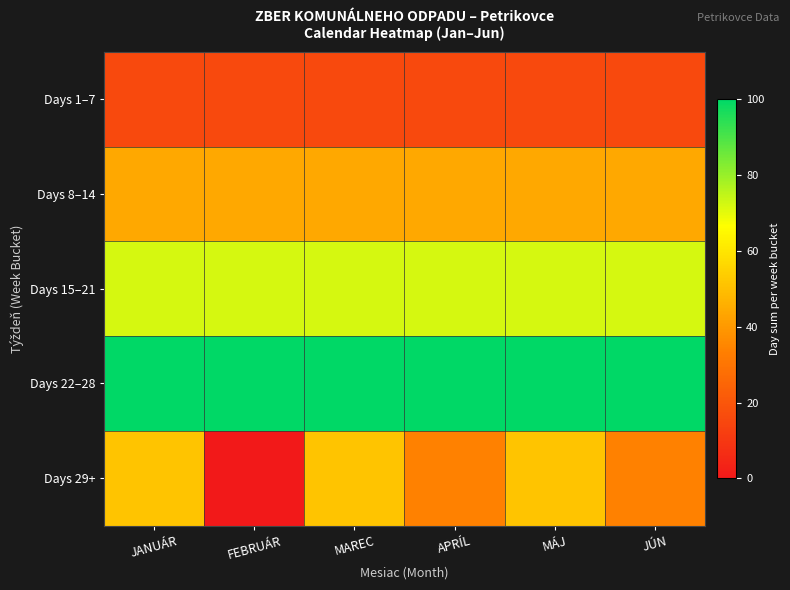

Which series has the widest spread of values?

Days 29+